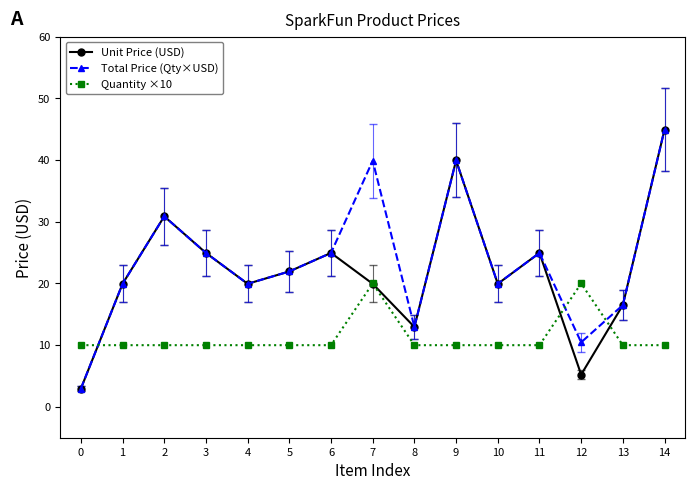

True or false: Unit Price (USD) has more than 0 interior local peaks.

True